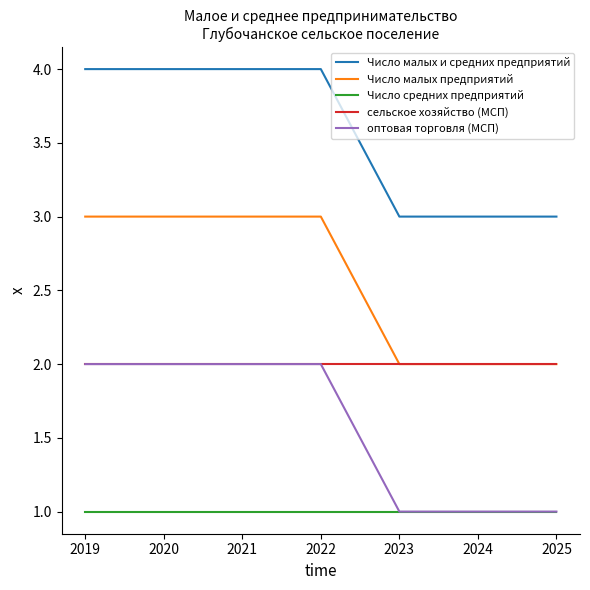

True or false: сельское хозяйство (МСП) and Число малых и средних предприятий intersect in this chart.

False